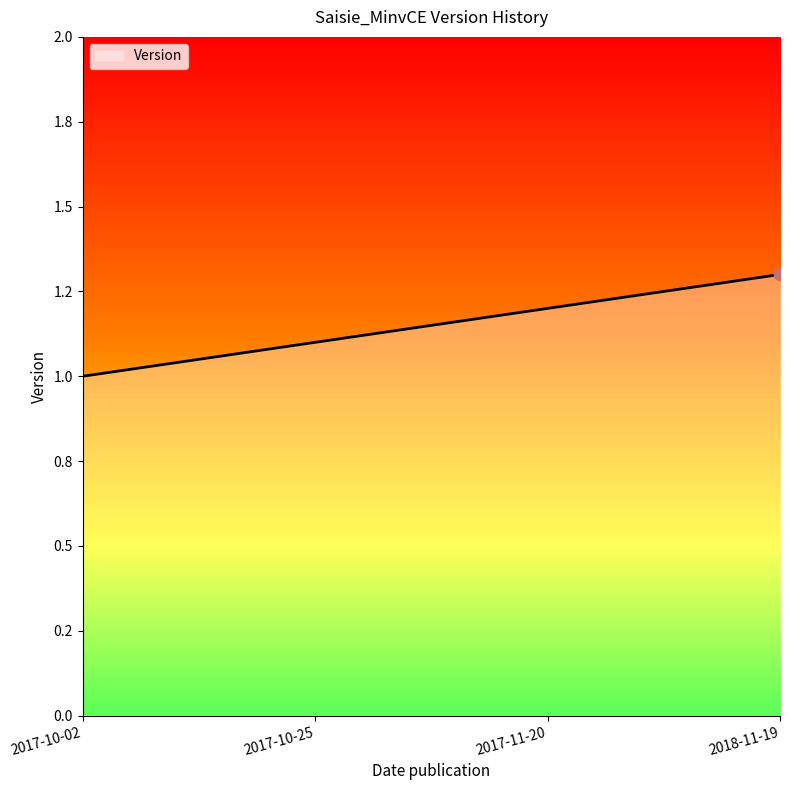

Approximately how many times larger is the value at 2018-11-19 compared to 2017-10-25?

1.2